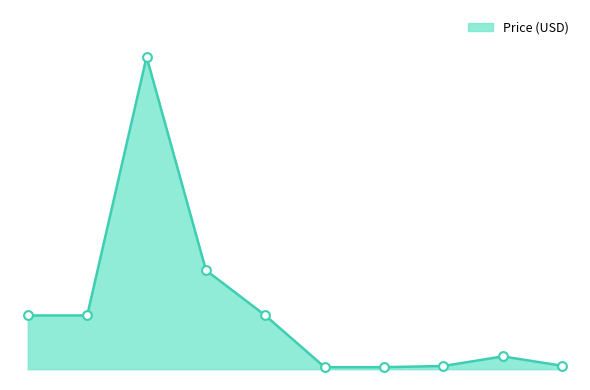

Is this an area chart (filled region under the line)?

Yes